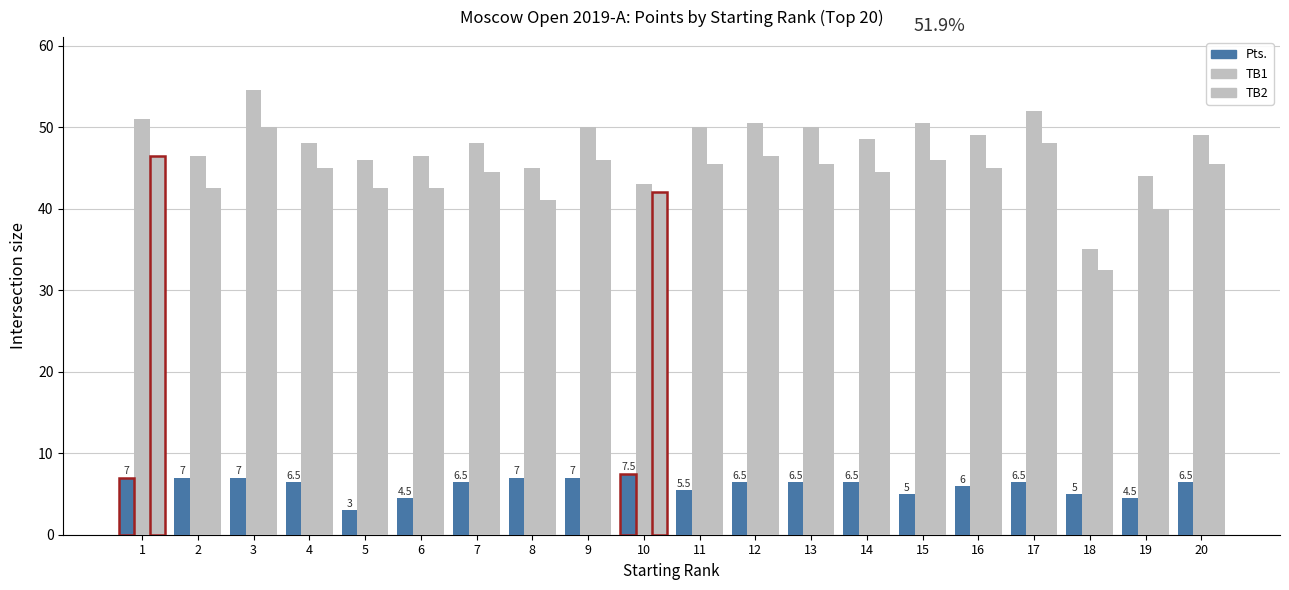

How many data points does each series have?

20